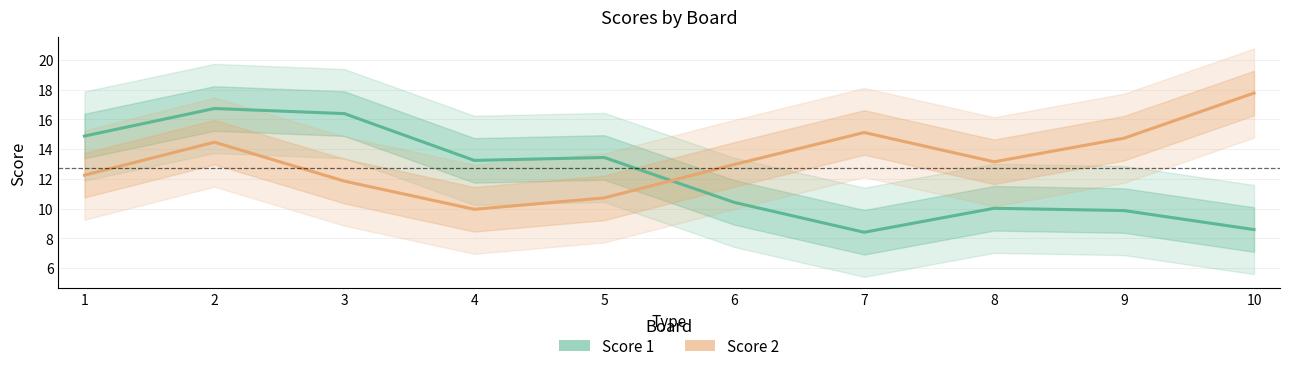

After their last crossing, which series has the higher values: Score 1 or Score 2?

Score 2